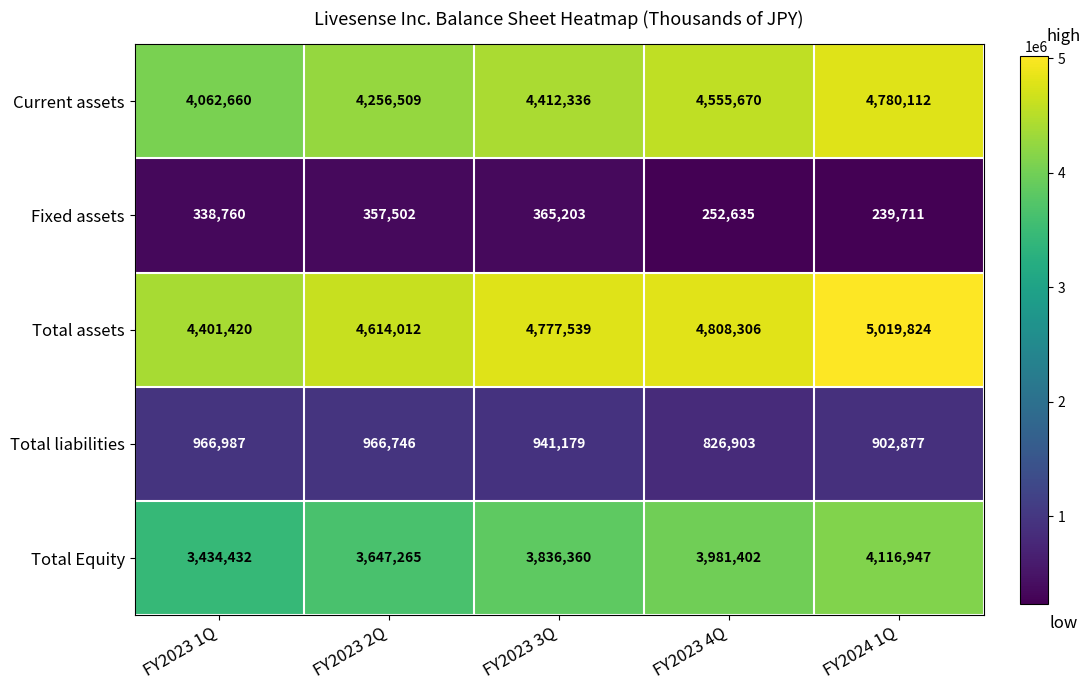

Reading right to left, extract all data points from this chart.

Current assets: FY2024 1Q=4780112	FY2023 4Q=4555670	FY2023 3Q=4412336	FY2023 2Q=4256509	FY2023 1Q=4062660
Fixed assets: FY2024 1Q=239711	FY2023 4Q=252635	FY2023 3Q=365203	FY2023 2Q=357502	FY2023 1Q=338760
Total assets: FY2024 1Q=5019824	FY2023 4Q=4808306	FY2023 3Q=4777539	FY2023 2Q=4614012	FY2023 1Q=4401420
Total liabilities: FY2024 1Q=902877	FY2023 4Q=826903	FY2023 3Q=941179	FY2023 2Q=966746	FY2023 1Q=966987
Total Equity: FY2024 1Q=4116947	FY2023 4Q=3981402	FY2023 3Q=3836360	FY2023 2Q=3647265	FY2023 1Q=3434432